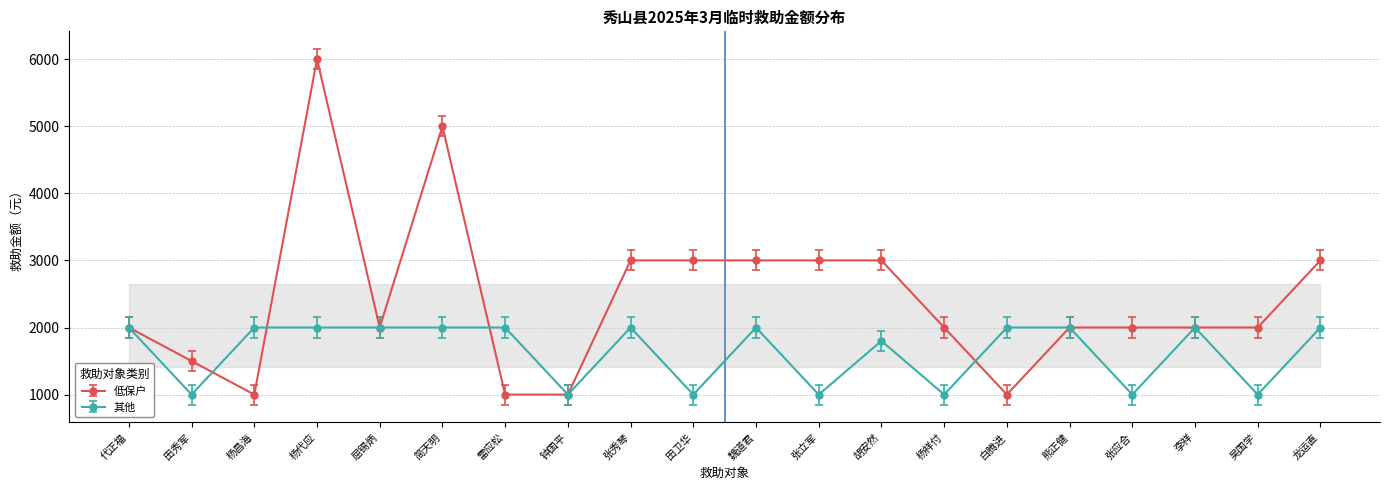

What is the sum of the 低保户 values at 张秀琴 and 李祥?

5000